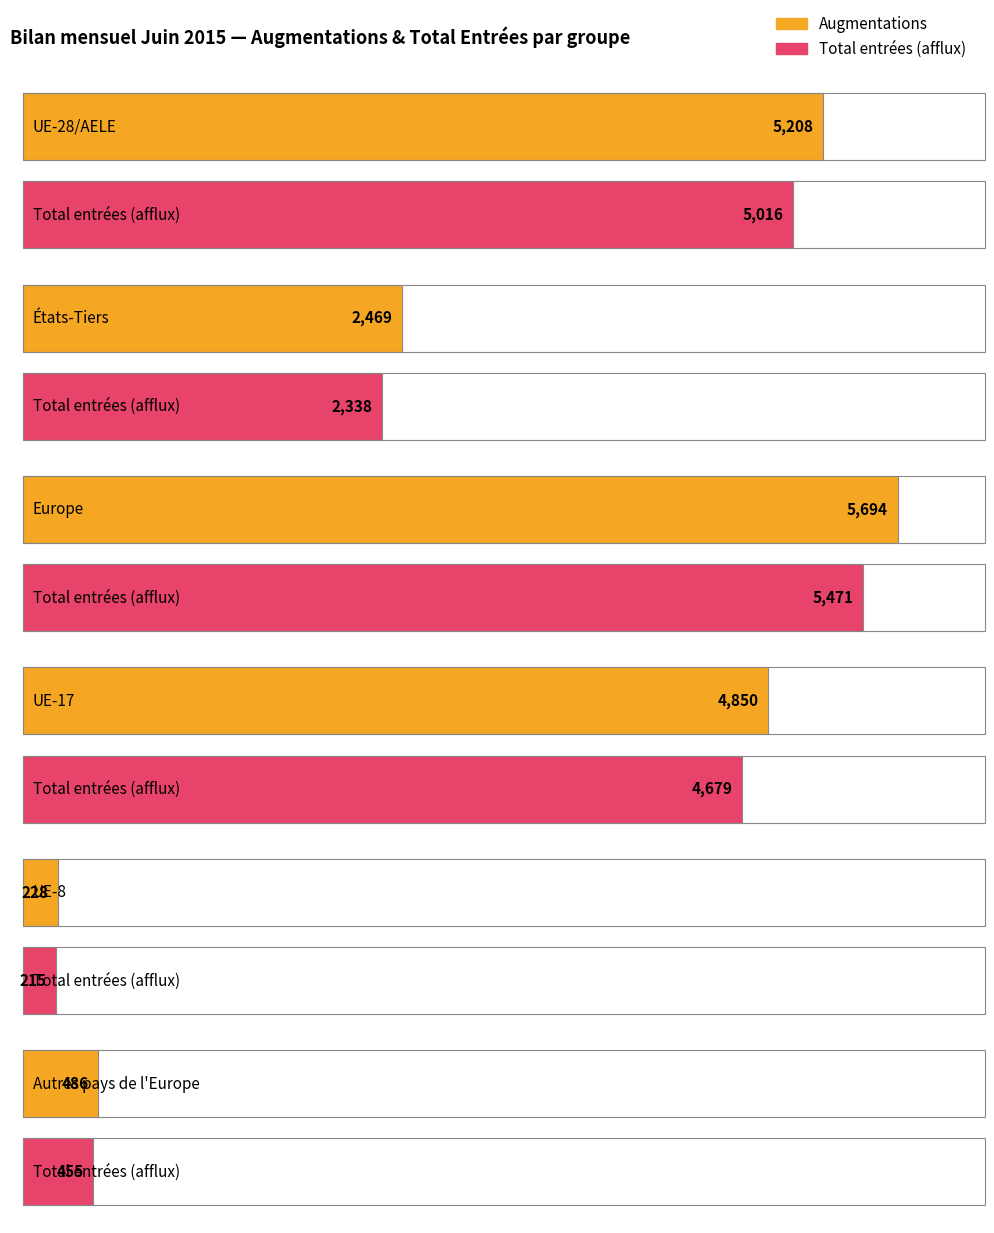

What are all the series names shown in the legend?

Augmen-
tations, Total
entrées